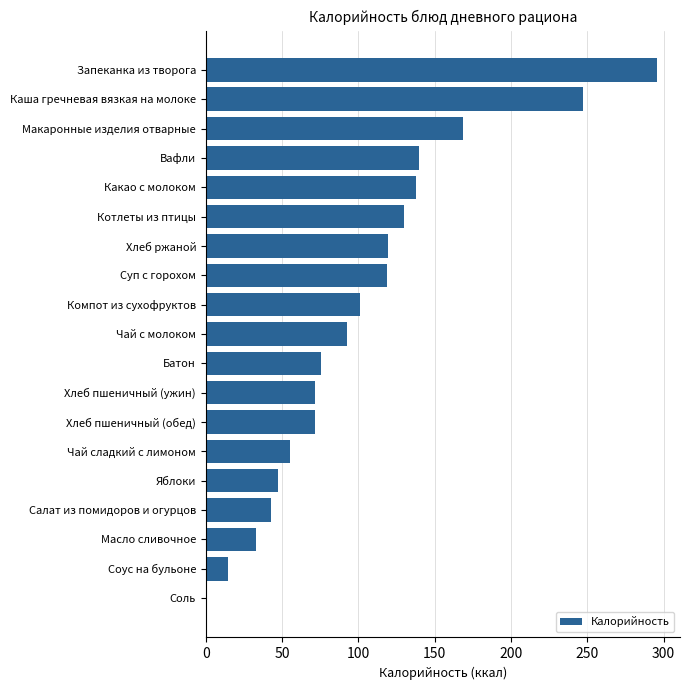

Where is the data nearest to the value 148?

Вафли